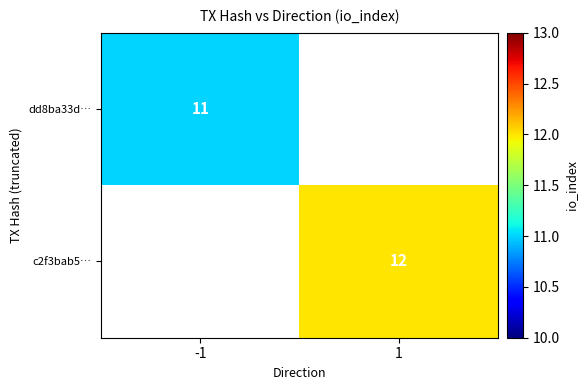

Is it true that c2f3bab5… equals 7 at 1?

False